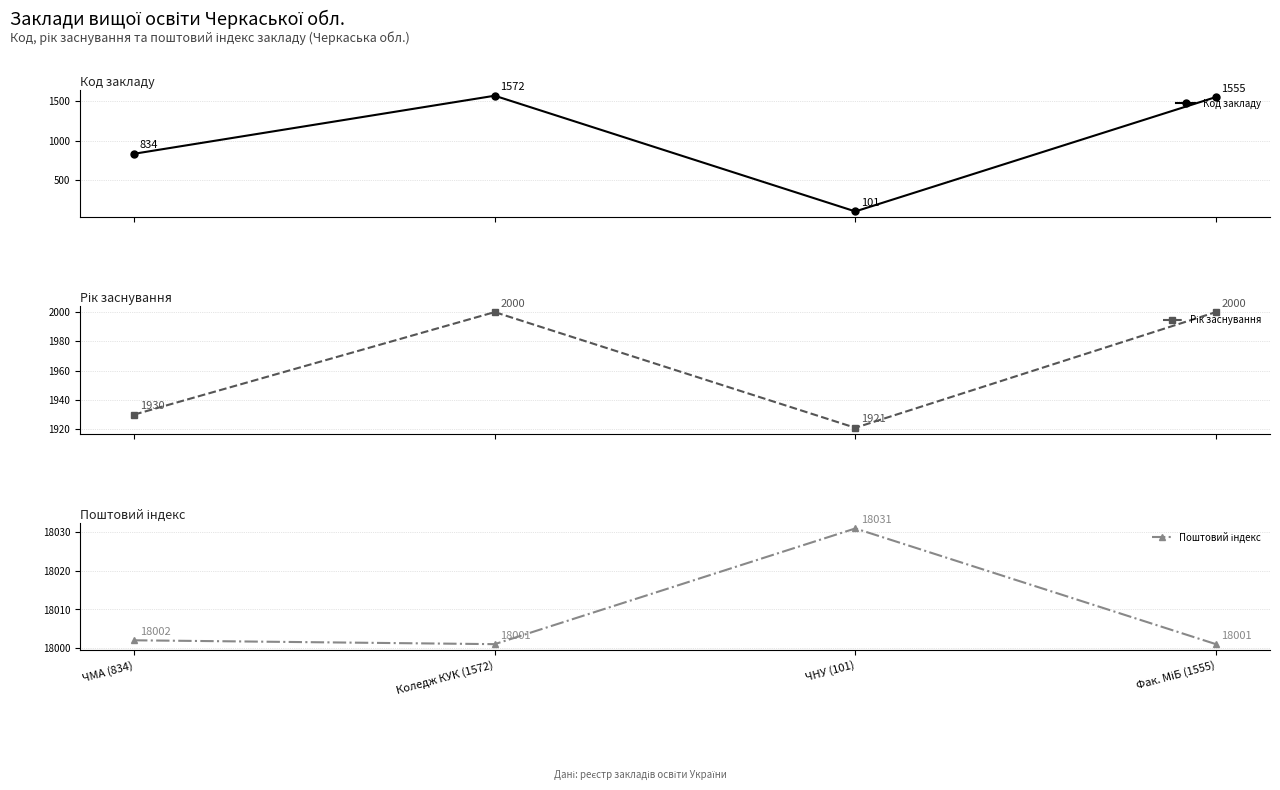

What is the total value across all series at Фак. МіБ (1555)?

21556